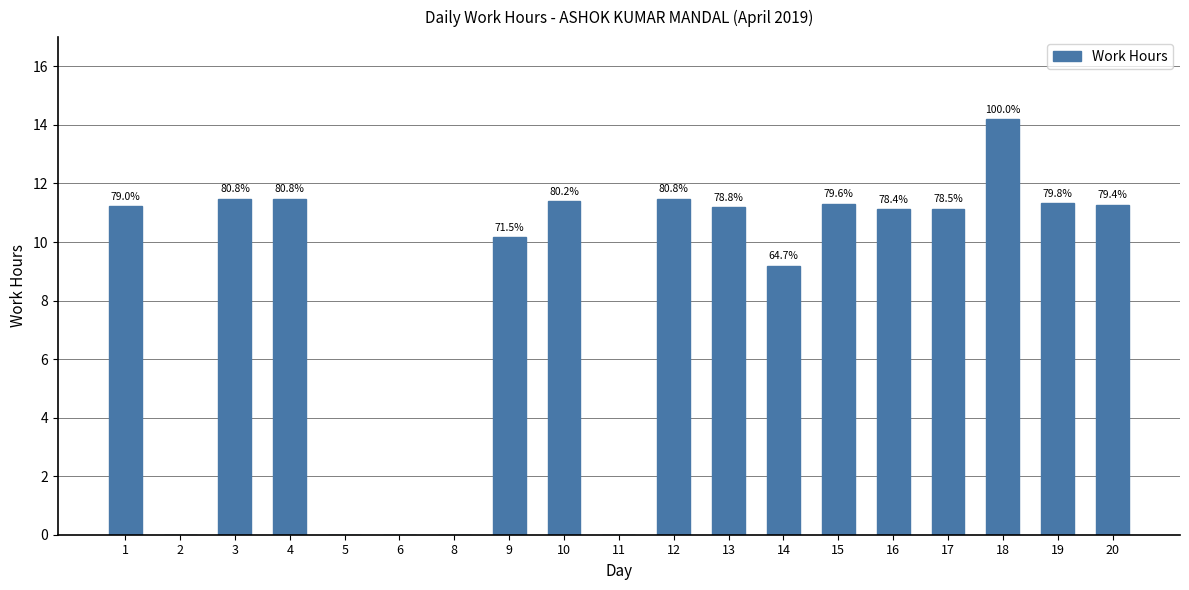

Which has a higher value, 14 or 6?

14